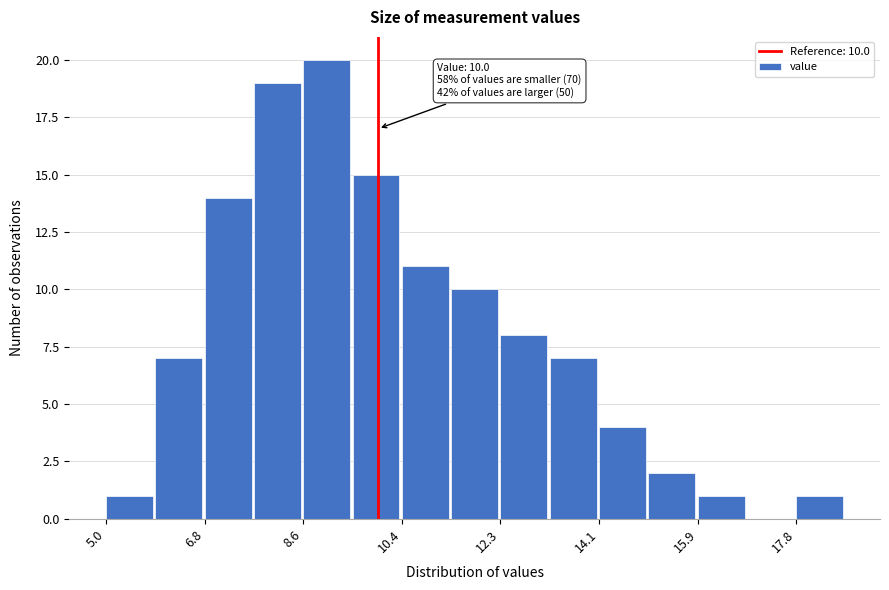

Which range on the x-axis has the tallest bar?

8.6 to 9.6